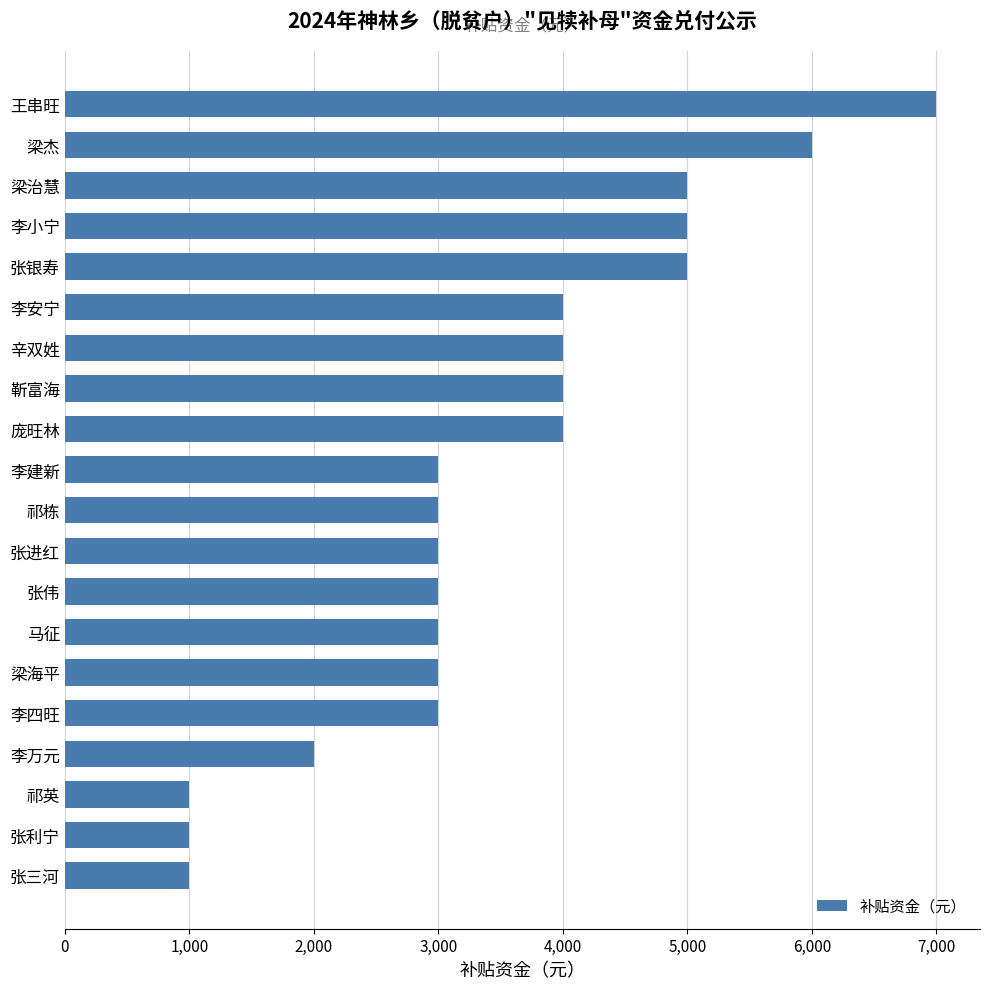

How many series are shown in this chart?

1